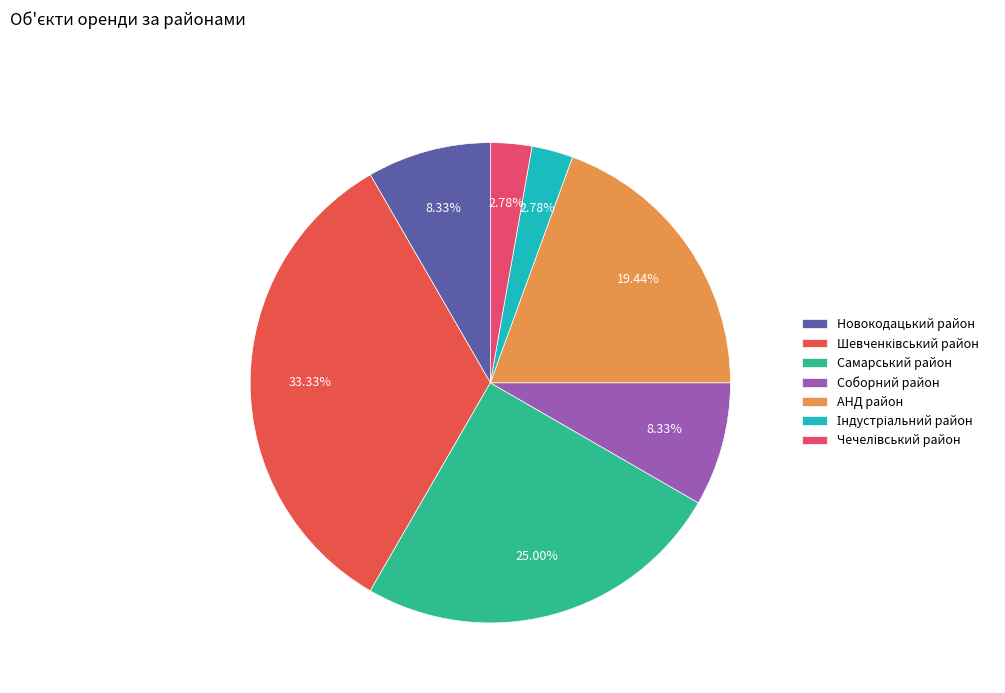

To the nearest percent, what portion does Соборний район represent?

8%